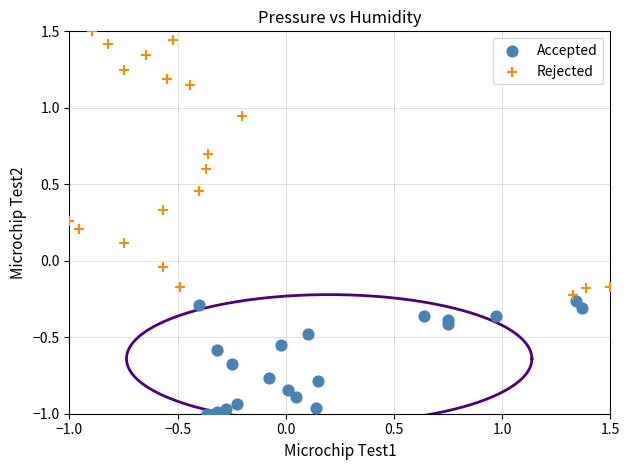

Which series has the widest spread of Y values?

Rejected